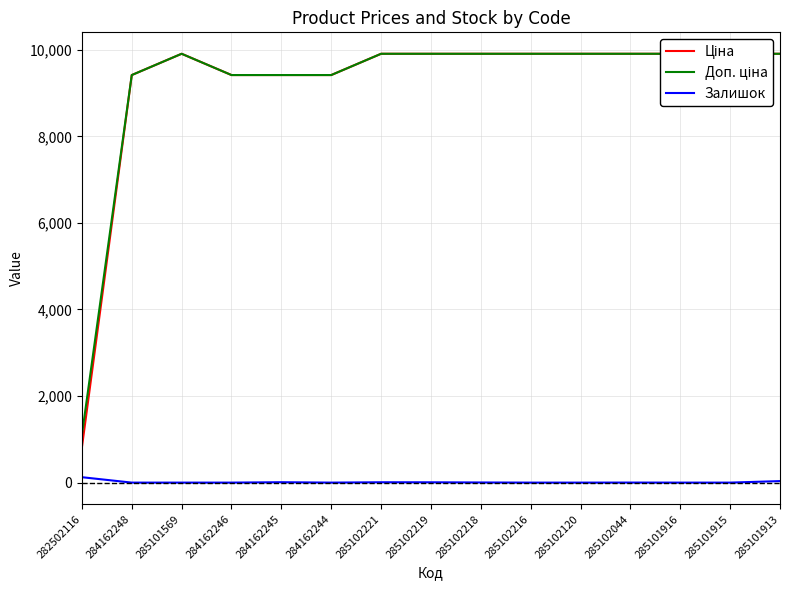

At how many categories does at least one series exceed 6807?

14